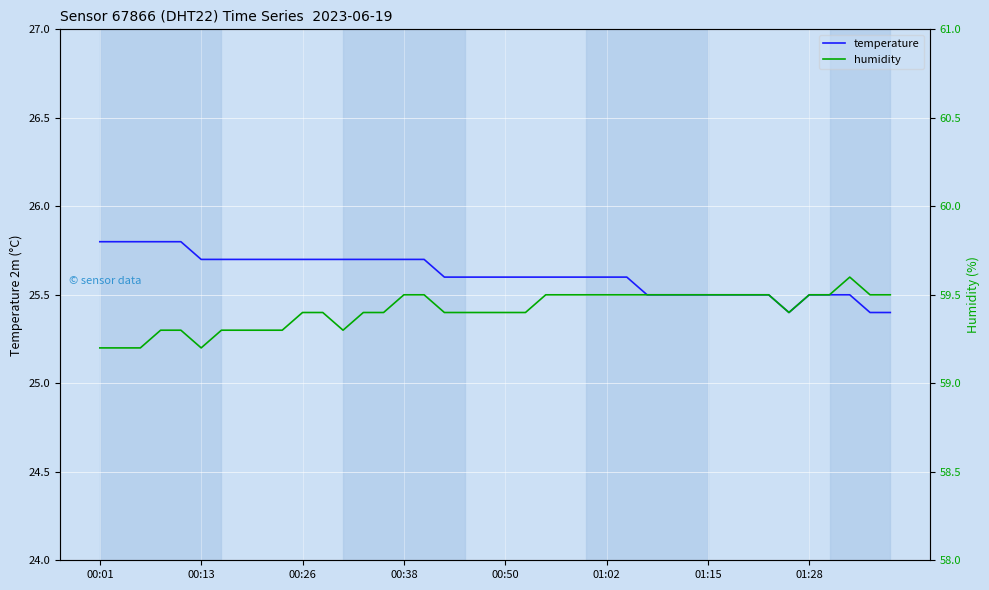

Where is humidity nearest to the value 59?

00:01